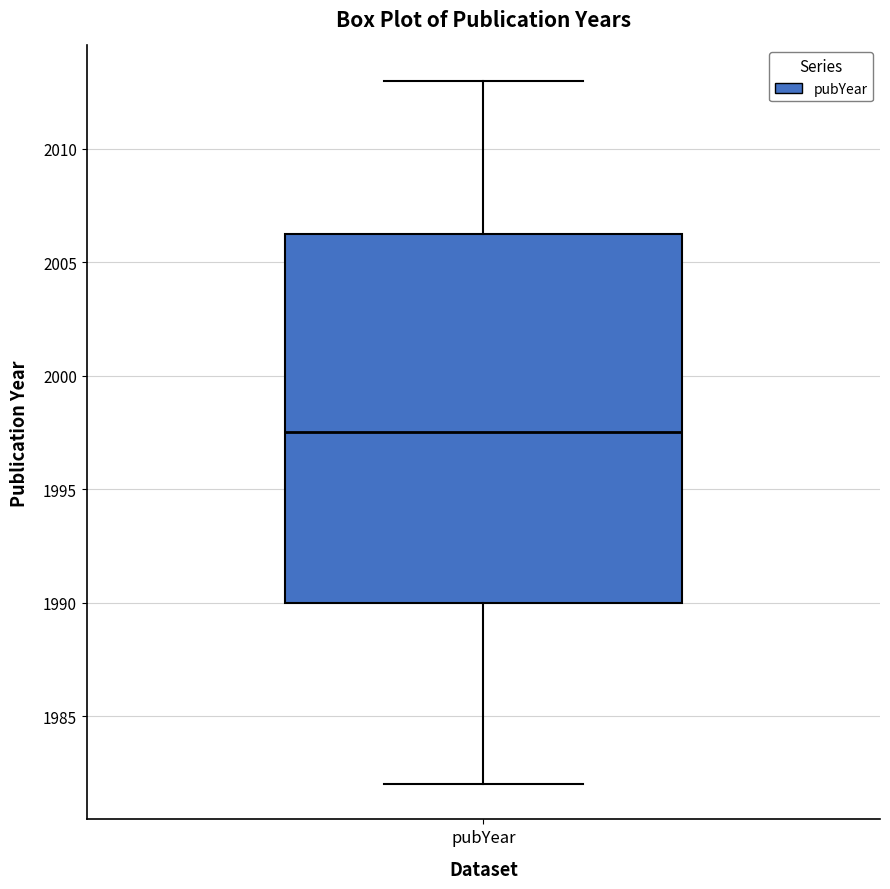

Where does the upper whisker of the box for pubYear end on the y-axis? The values are not printed on the chart, so give them approximately, as read against the axis.

2013.0